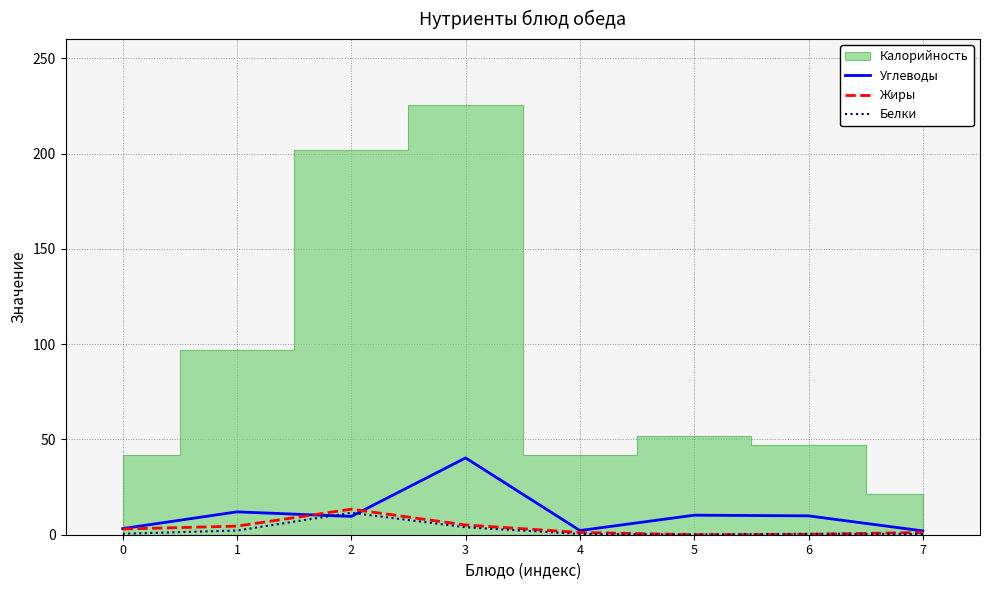

True or false: Белки and Углеводы intersect in this chart.

True